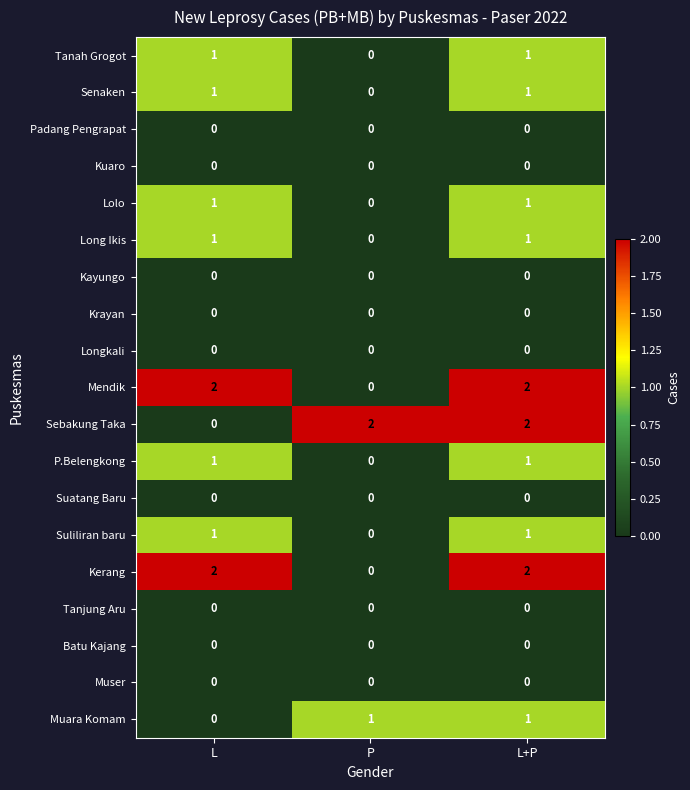

True or false: Senaken has a value of -1 at P.

False